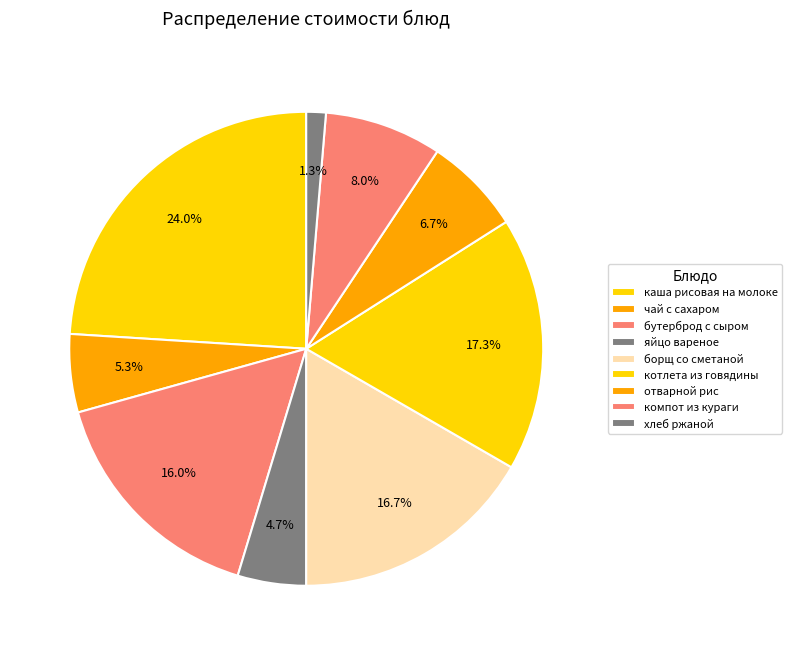

The котлета из говядины slice represents 17% of the pie. True or false?

True